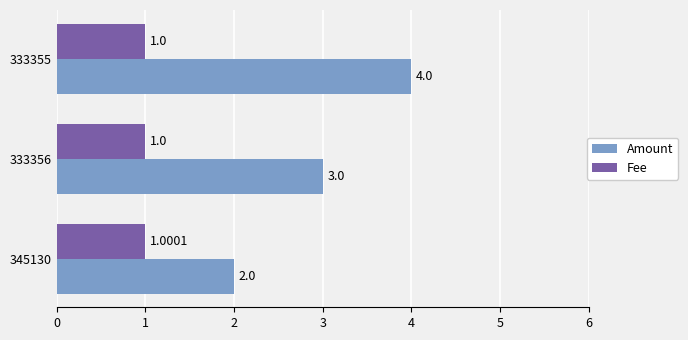

What is the sum of all Fee values?

3.0